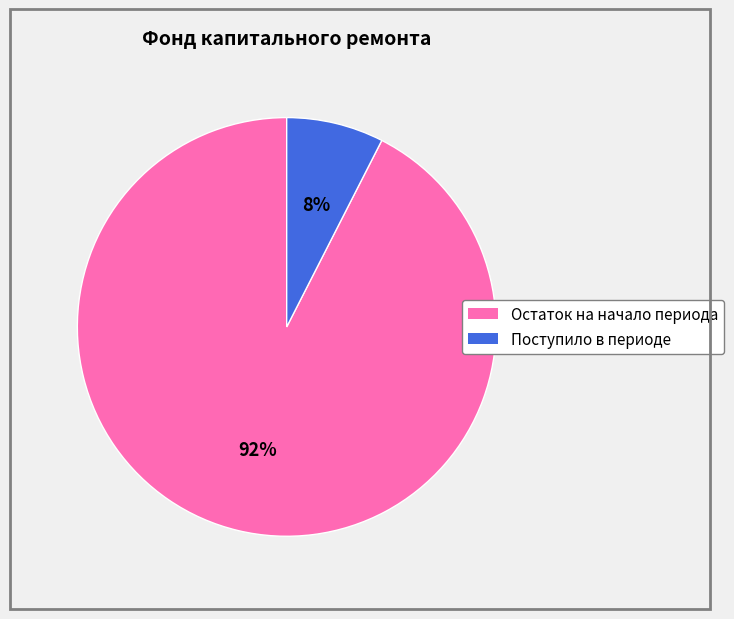

How many slices are in this pie chart?

2